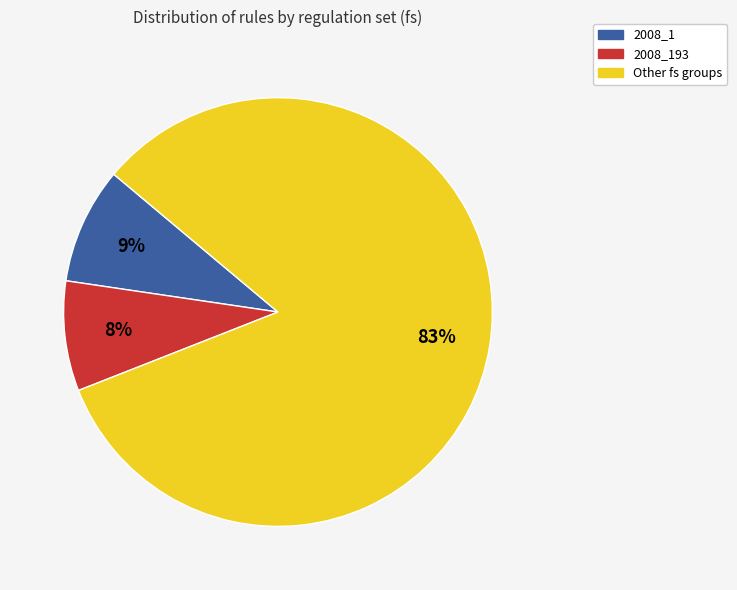

What is the largest slice in the pie chart?

Other fs groups